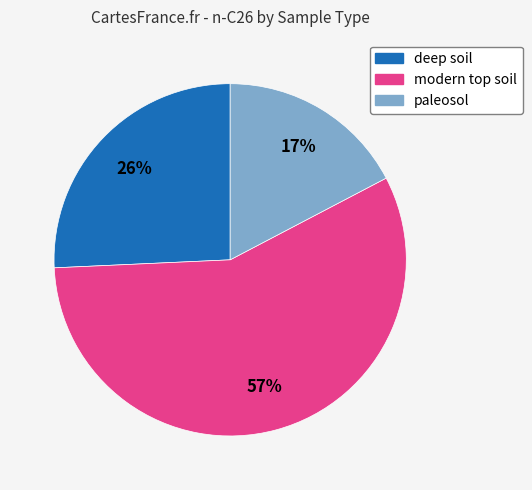

Is there any slice that represents more than half of the pie?

Yes